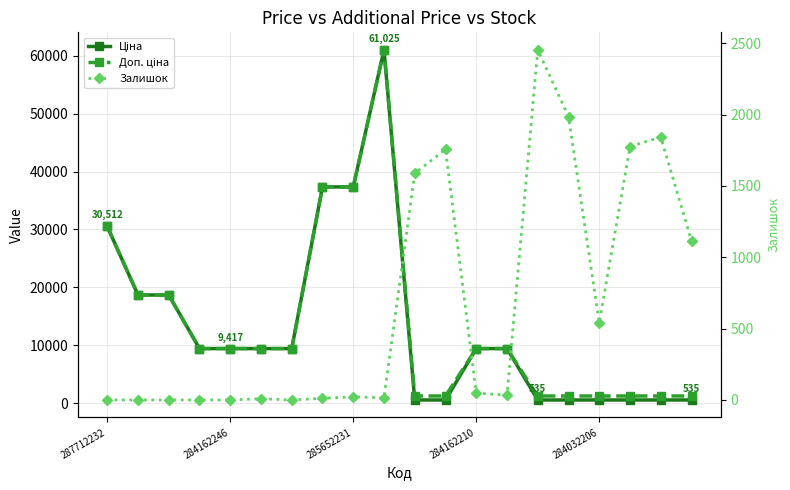

How many series are shown in this chart?

3